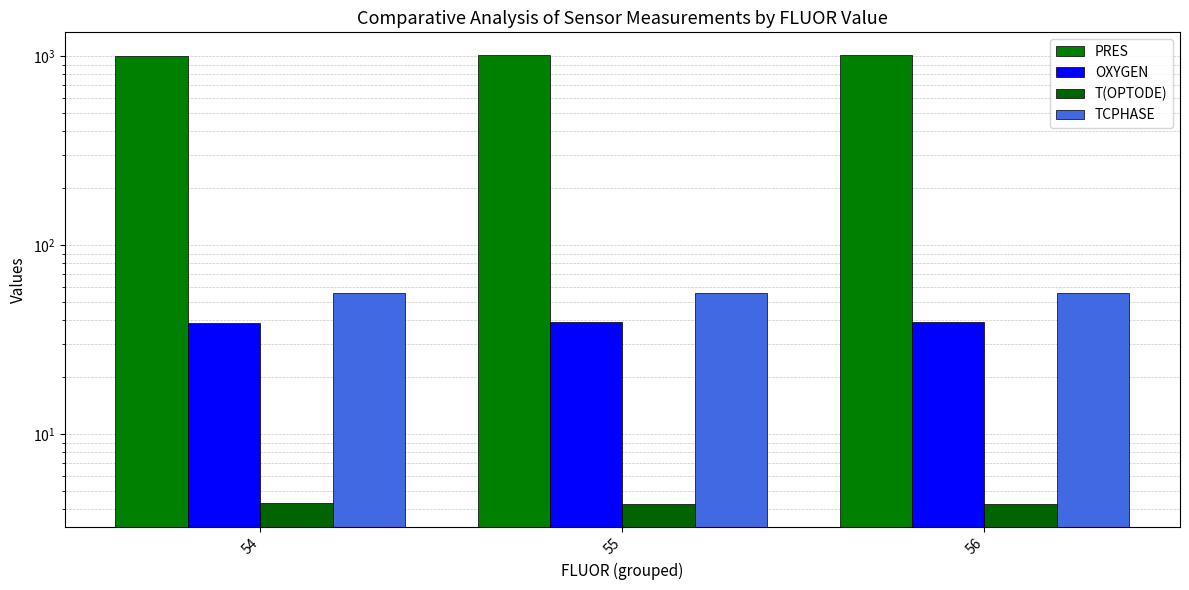

True or false: TCPHASE has a value of 55.7 at 55.

True